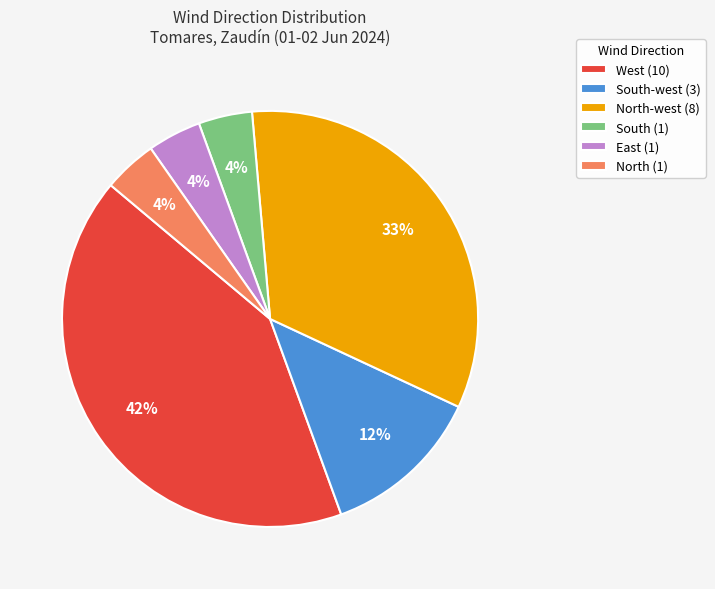

Is the sum of North-west (8) and East (1) greater than half?

No